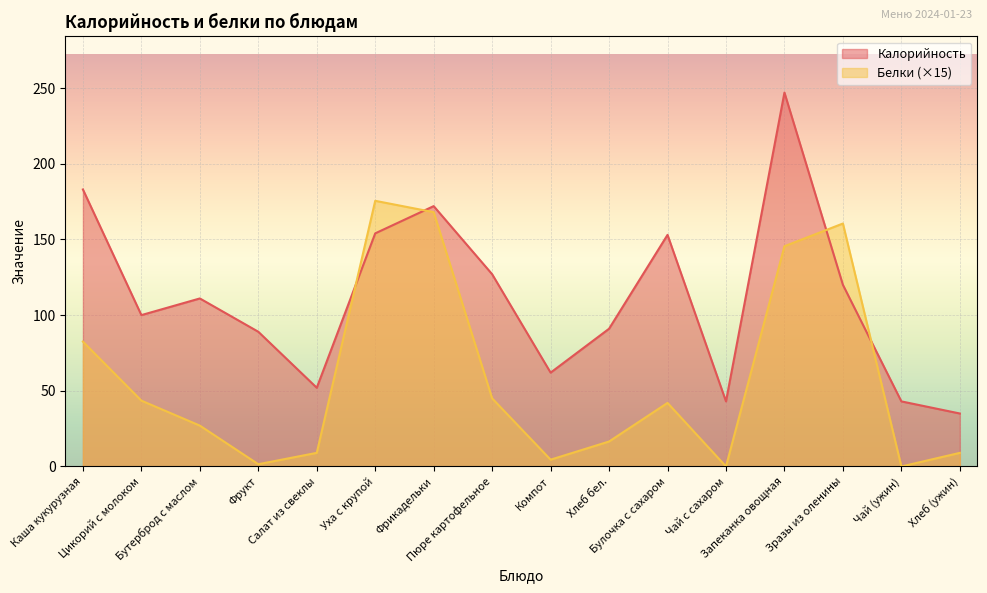

How many distinct data groups are displayed?

2